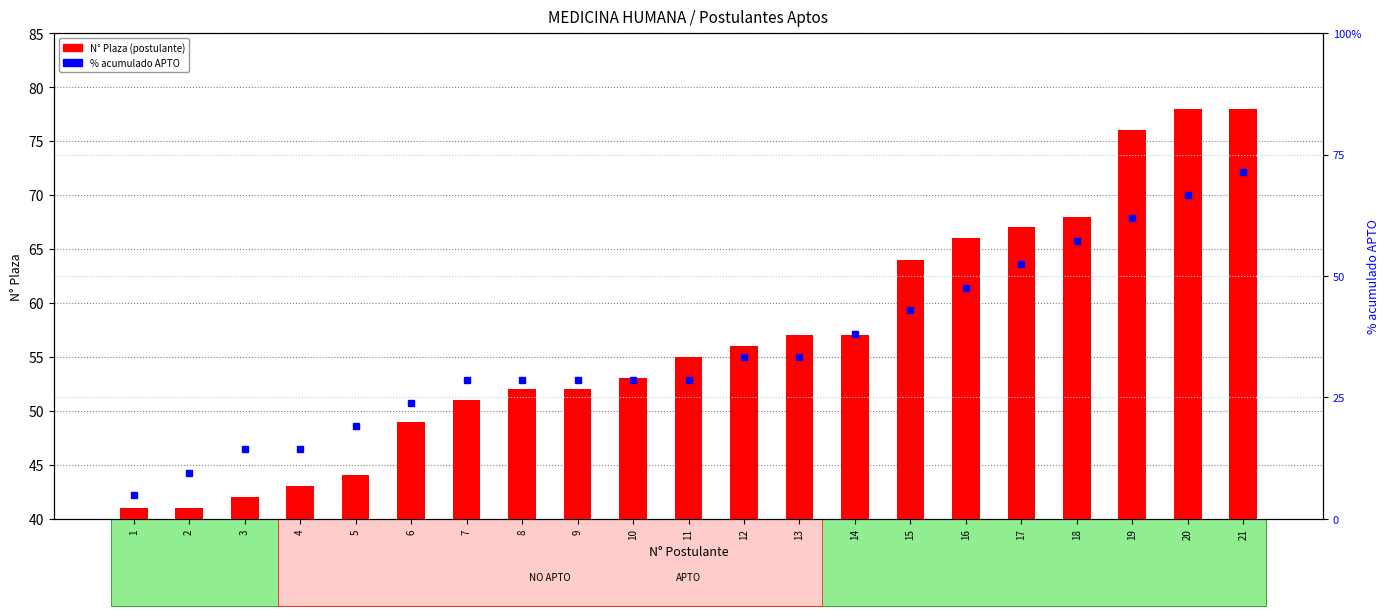

What is the sum of the N° Plaza values at 12 and 7?

107.0